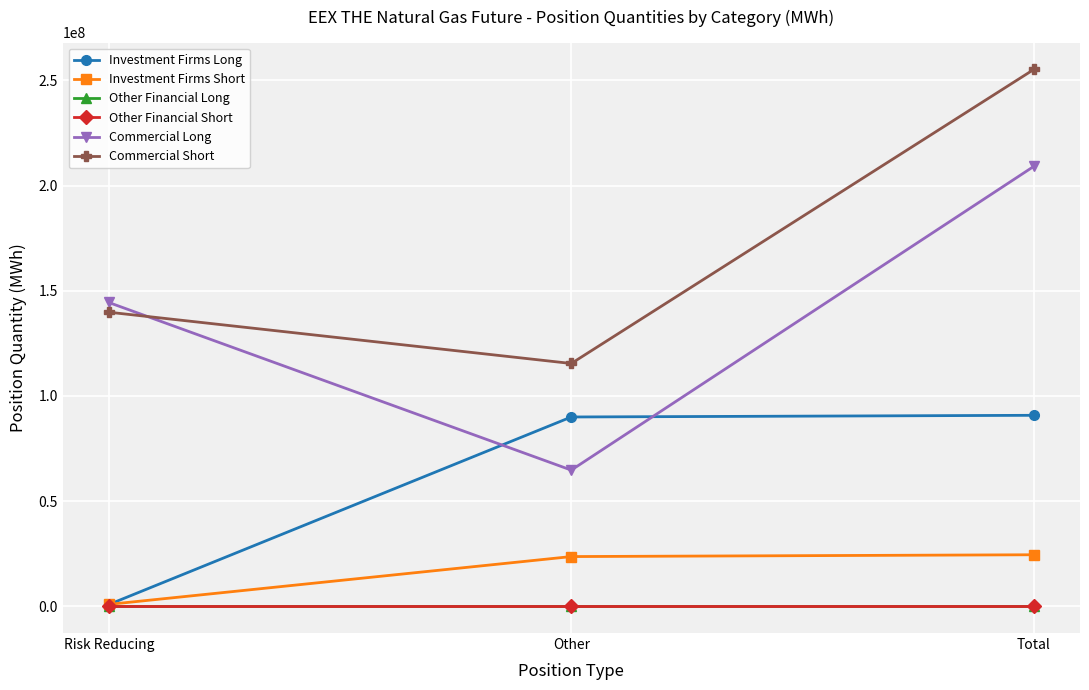

Reading left to right, extract all data points from this chart.

Investment Firms Long: Risk Reducing=793707	Other=89957729	Total=90751436
Investment Firms Short: Risk Reducing=856032	Other=23595466	Total=24451498
Other Financial Long: Risk Reducing=0	Other=0	Total=0
Other Financial Short: Risk Reducing=0	Other=0	Total=0
Commercial Long: Risk Reducing=144389221	Other=64695897	Total=209085118
Commercial Short: Risk Reducing=139772696	Other=115386666	Total=255159362